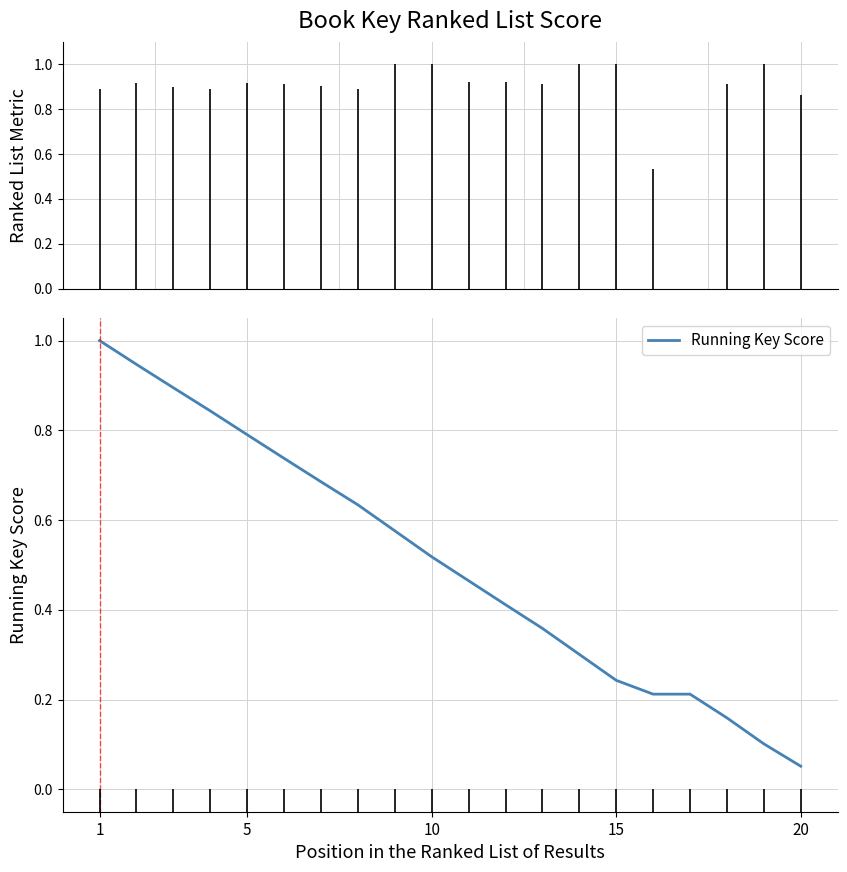

True or false: Running Key Score has a value of 1.0 at 1.

True